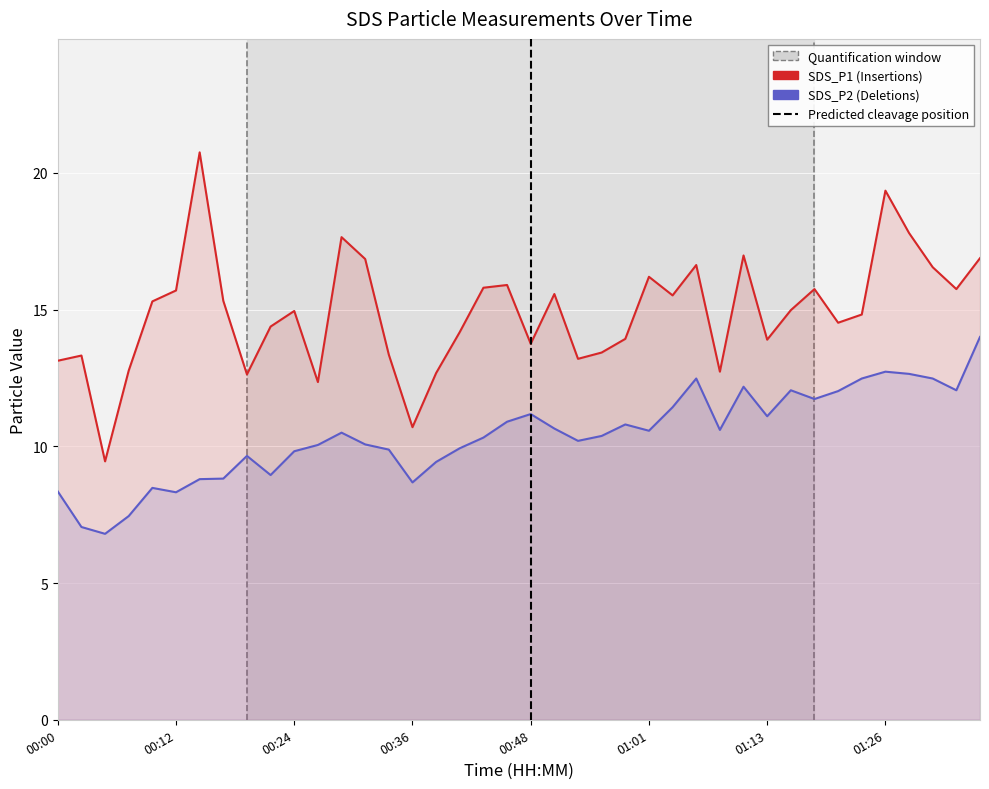

The value of SDS_P2 at 00:36 is 12.9. True or false?

False